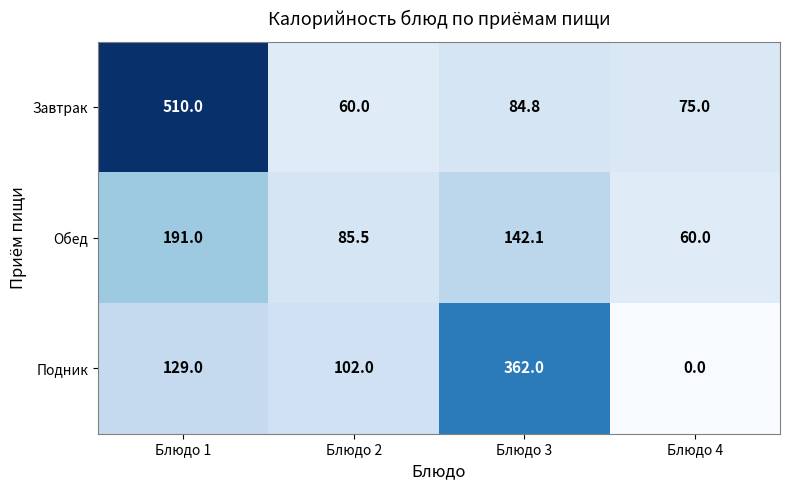

List the series in order of their peak value, highest first.

Завтрак, Подник, Обед